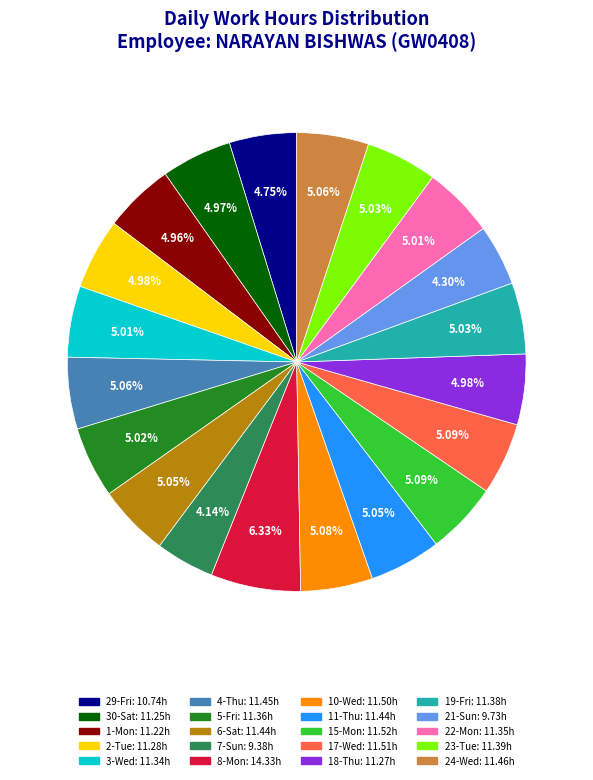

Is there any slice that represents more than half of the pie?

No